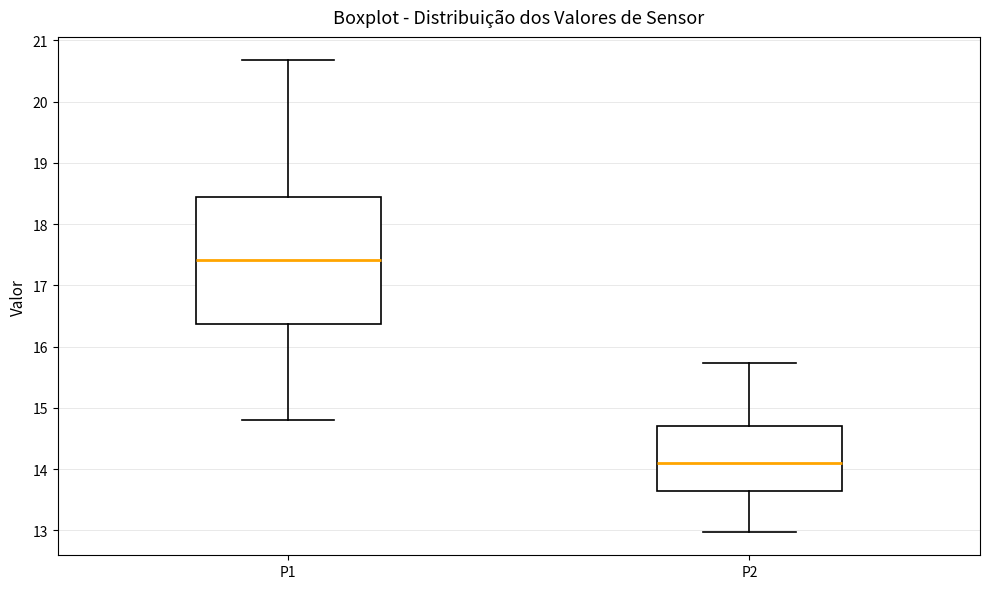

Which box's median line is the lowest?

P2